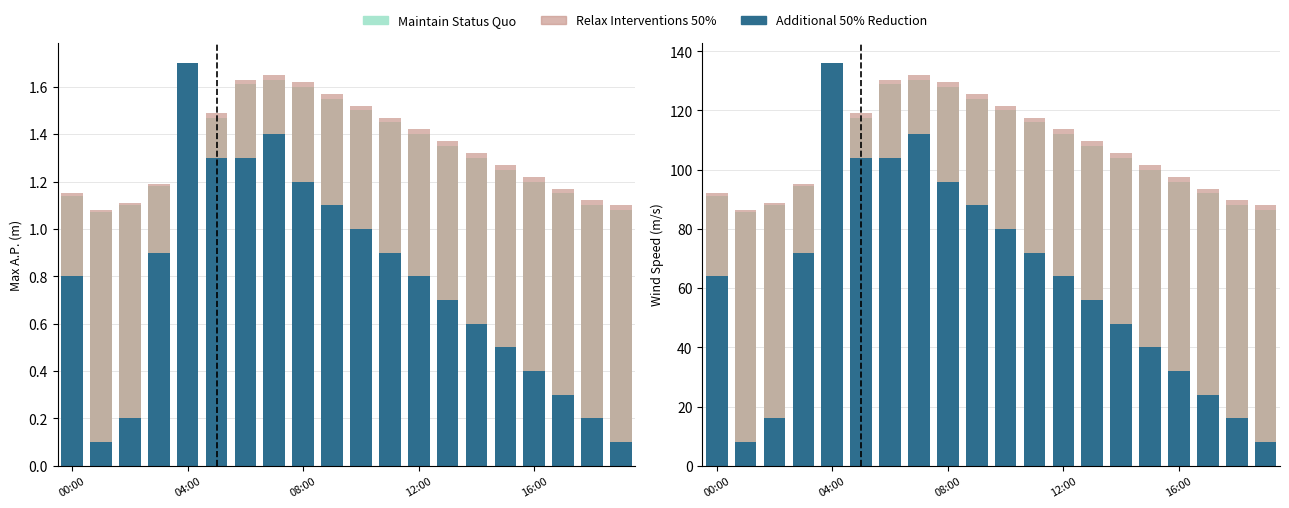

Which has a higher value, 17 or 12:00?

12:00